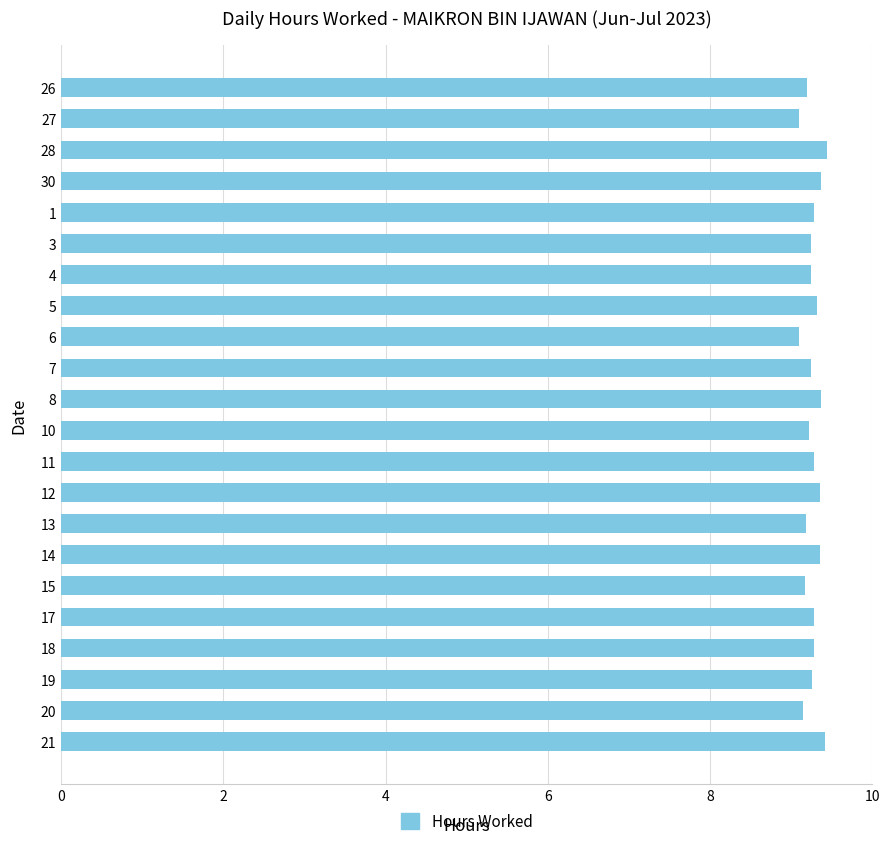

What is the minimum value shown in the chart?

9.1